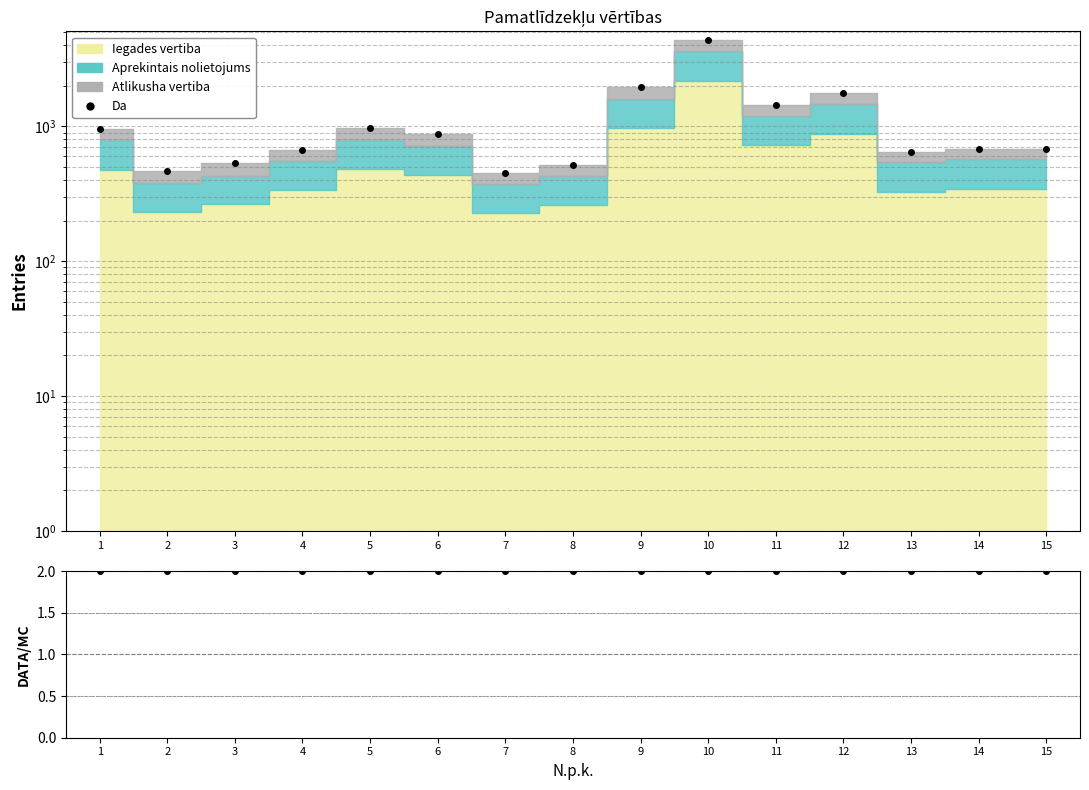

Rank the categories by Da value from lowest to highest.

7, 2, 8, 3, 13, 4, 14, 15, 6, 1, 5, 11, 12, 9, 10